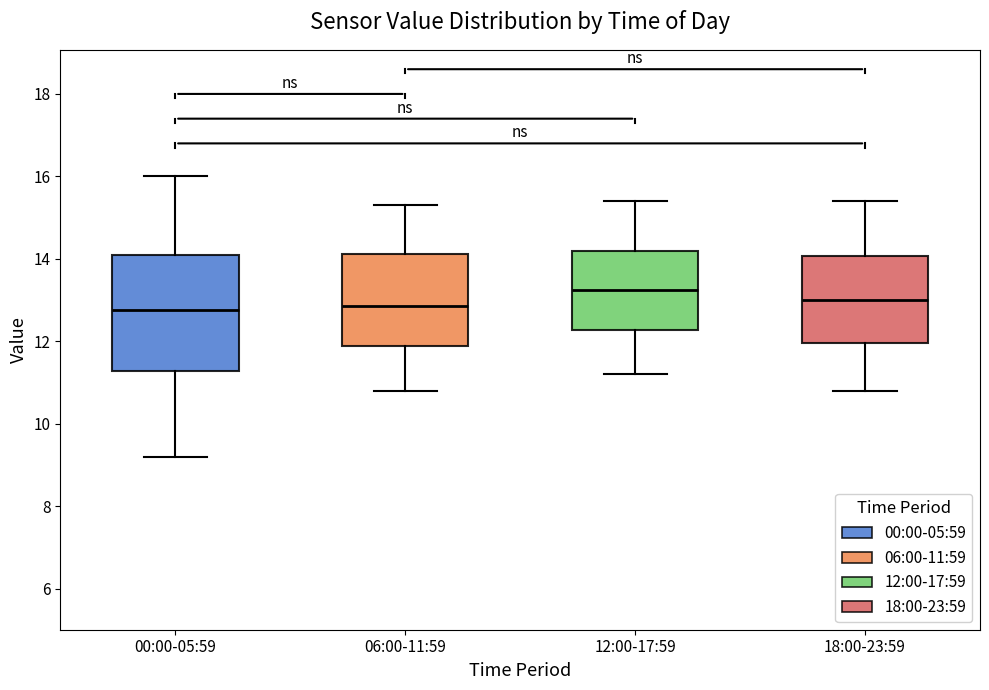

Reading left to right, transcribe this box plot: for each box, give where its median line is, the range the box spans, and where its two whiskers end, as read against the y-axis. The values are not printed on the chart, so give them approximately, as read against the axis.

00:00-05:59: median 12.8, box 11.2 to 14.2, whiskers 9.2 to 16.0
06:00-11:59: median 12.8, box 11.8 to 14.2, whiskers 10.8 to 15.4
12:00-17:59: median 13.2, box 12.2 to 14.2, whiskers 11.2 to 15.4
18:00-23:59: median 13.0, box 12.0 to 14.0, whiskers 10.8 to 15.4